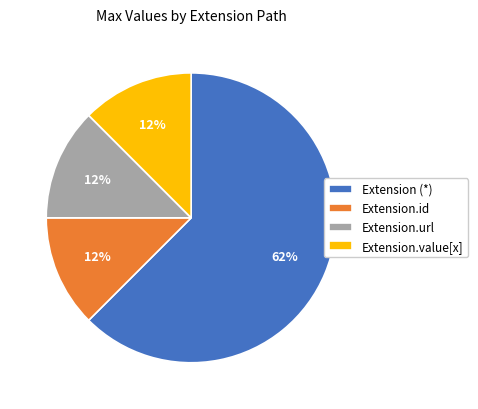

What is the majority slice?

Extension (*)